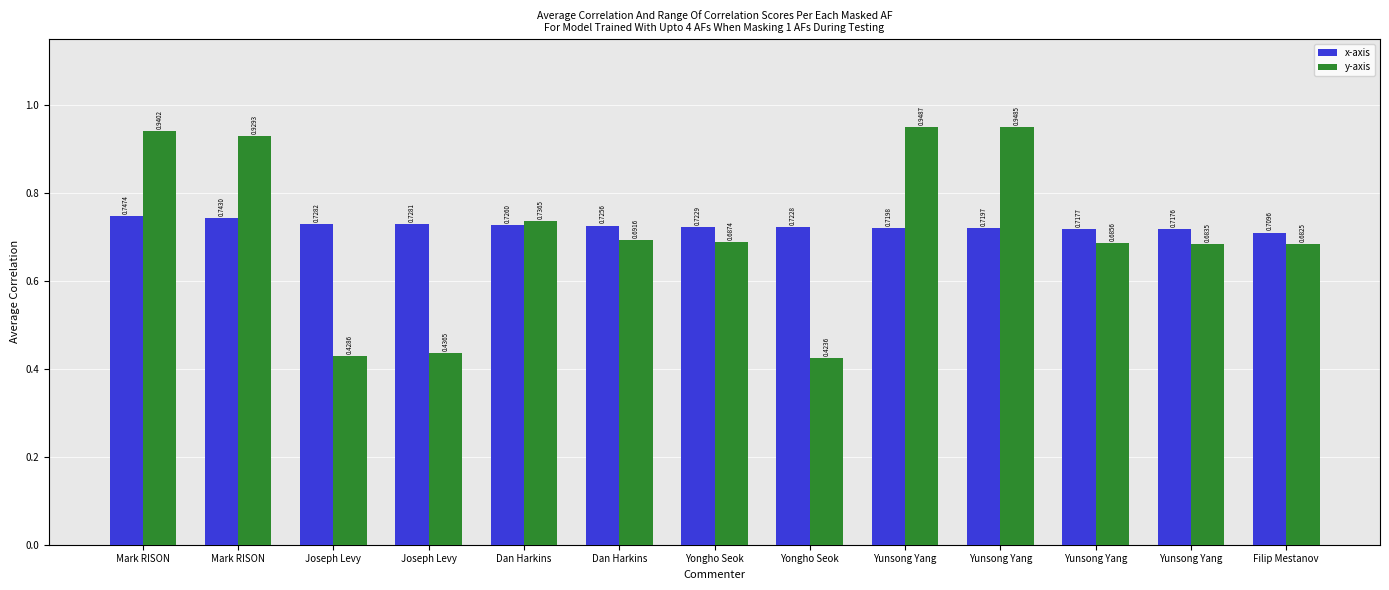

Reading right to left, transcribe all the data shown in this chart.

x-axis: 0.7	0.7	0.7	0.7	0.7	0.7	0.7	0.7	0.7	0.7	0.7	0.7	0.7
y-axis: 0.7	0.7	0.7	0.9	0.9	0.4	0.7	0.7	0.7	0.4	0.4	0.9	0.9